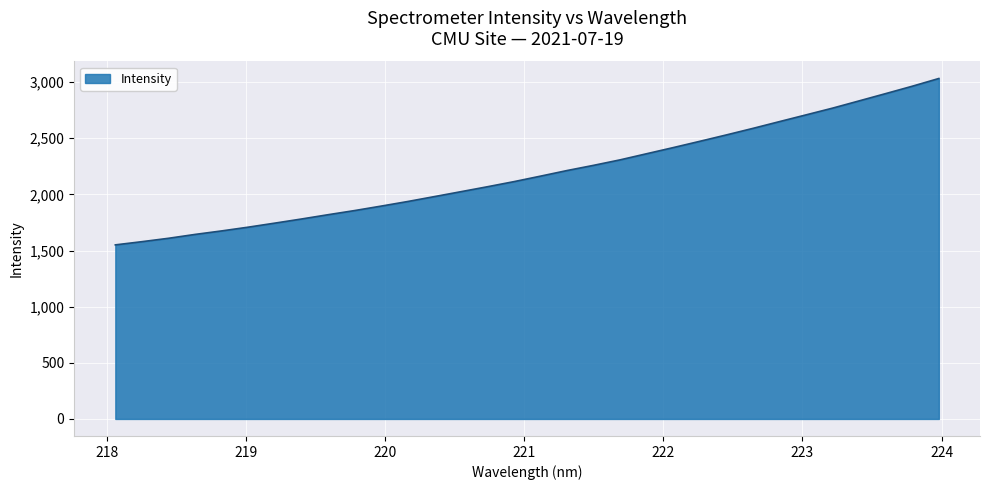

What is the minimum value shown in the chart?

1550.5